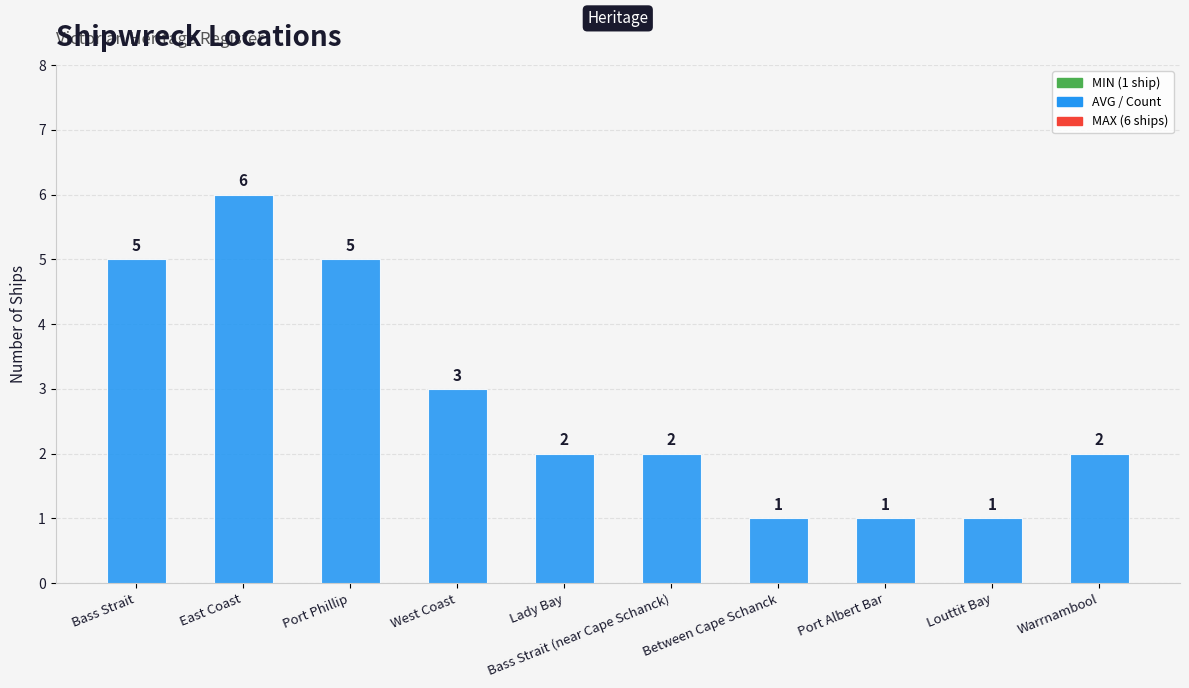

The value at Warrnambool is 2. True or false?

True